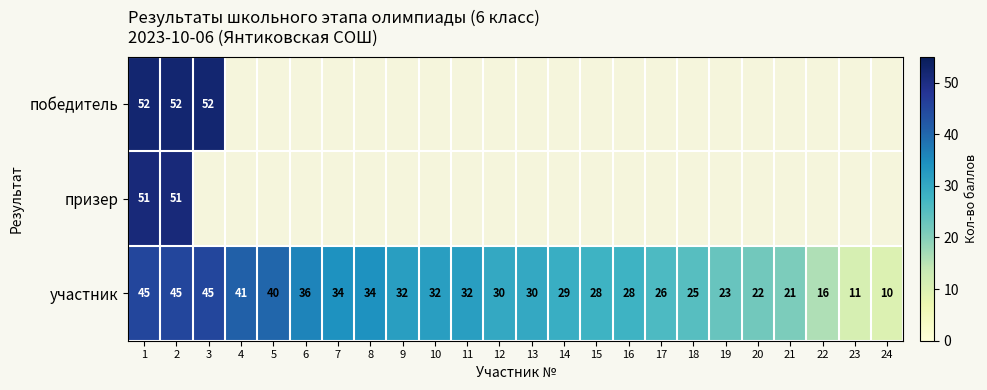

What is the maximum value for участник?

45